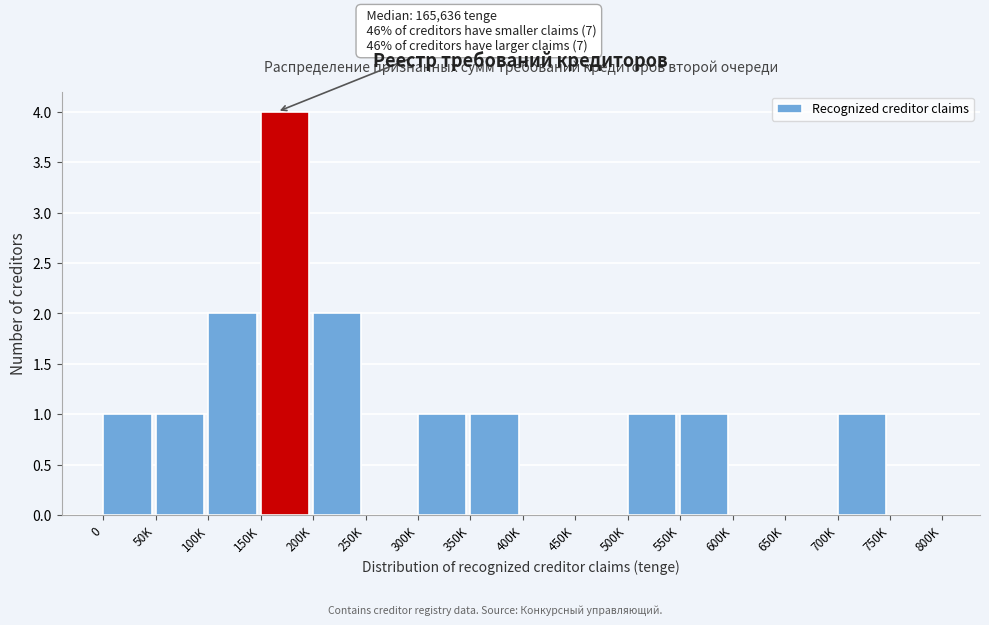

Reading left to right, extract all data points from this chart.

0=1	50K=1	100K=2	150K=4	200K=2	250K=0	300K=1	350K=1	400K=0	450K=0	500K=1	550K=1	600K=0	650K=0	700K=1	750K=0